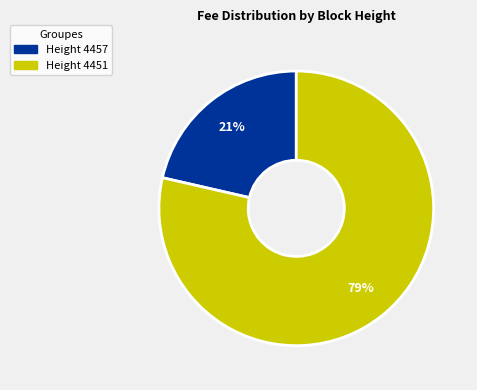

Is there any slice that represents more than half of the pie?

Yes